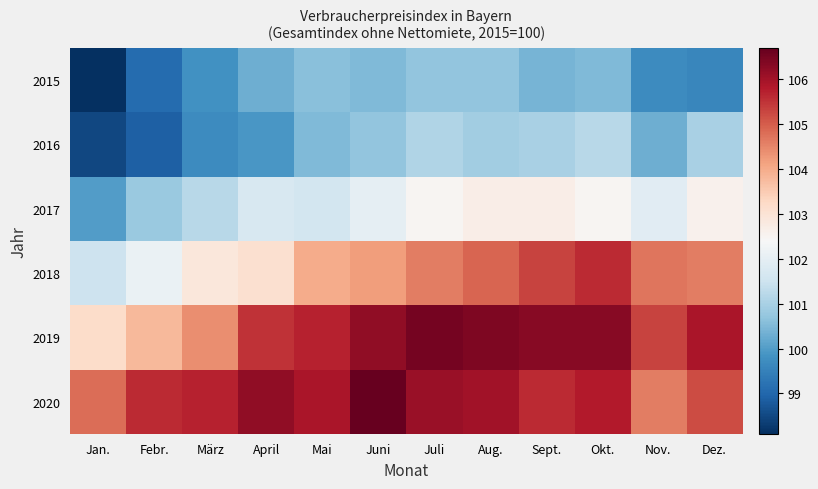

What is the maximum value shown in the chart?

106.7